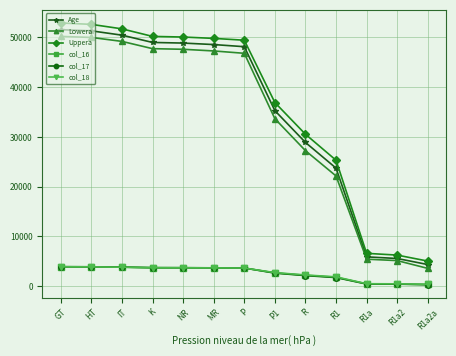

What is the highest value of the col_18 series?

3894.7